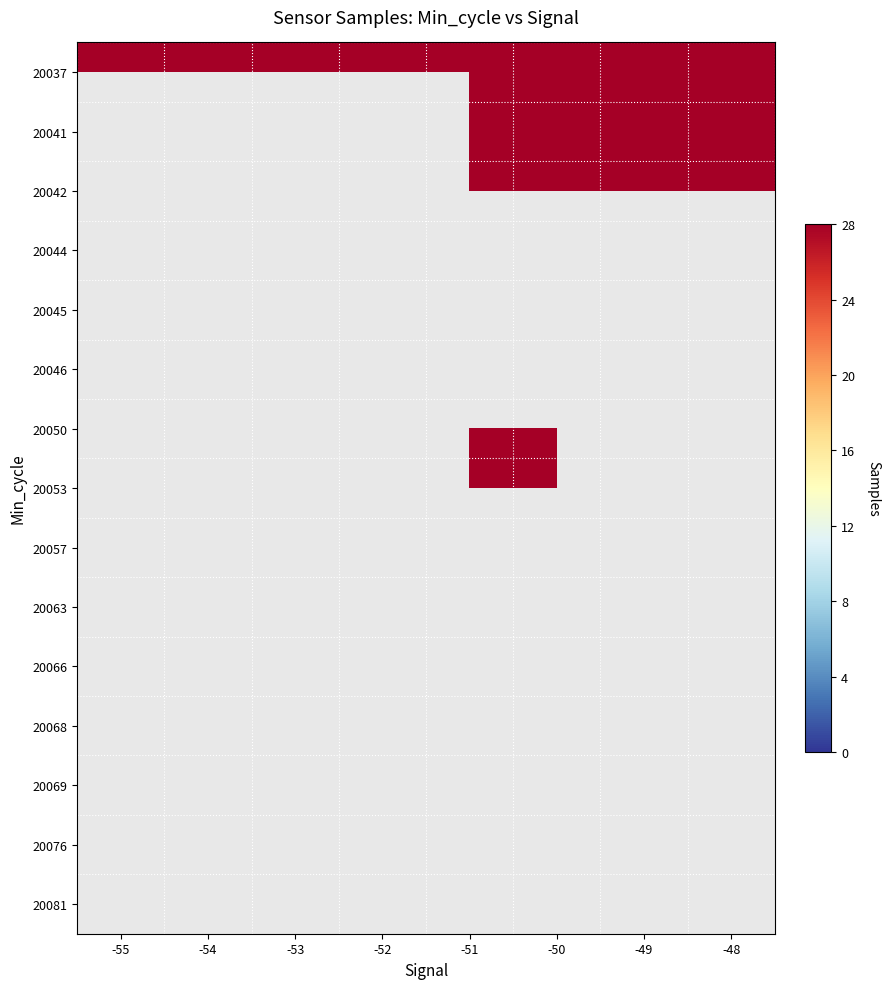

At which category is the sum across all series the highest?

Signal_-50